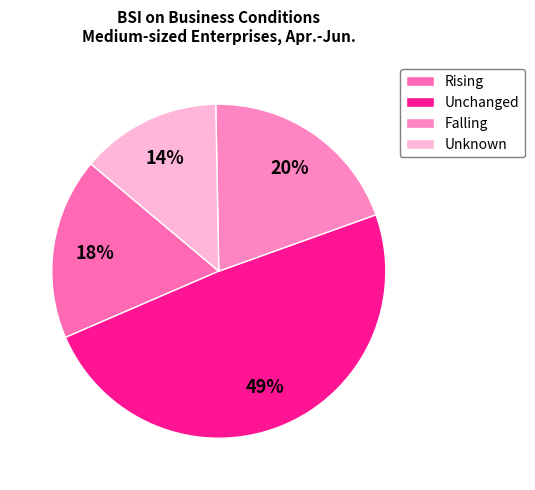

To the nearest percent, what percentage of the pie is Rising?

18%